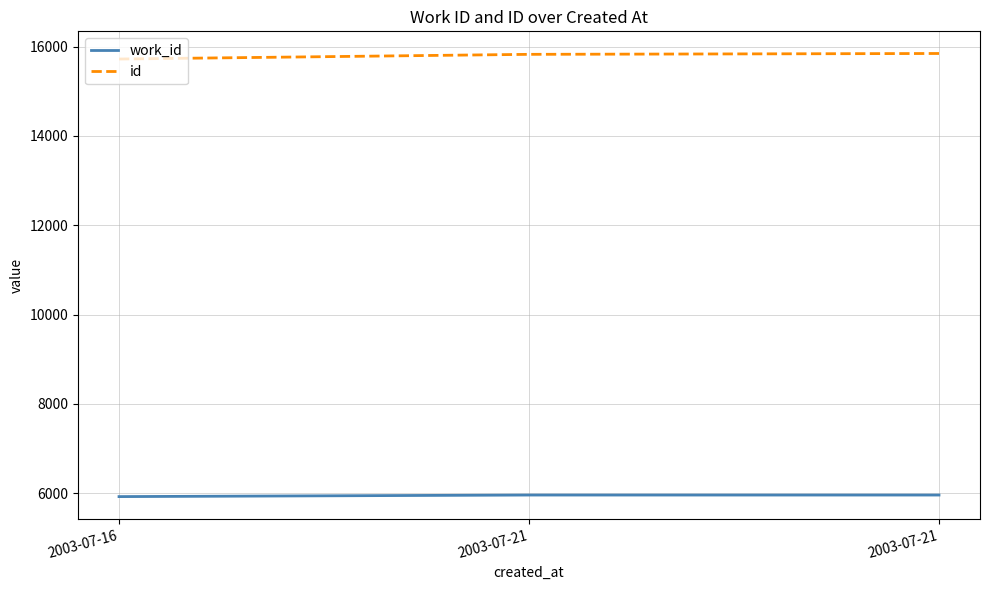

What is the spread (max minus min) of values at 2003-07-21?

9865